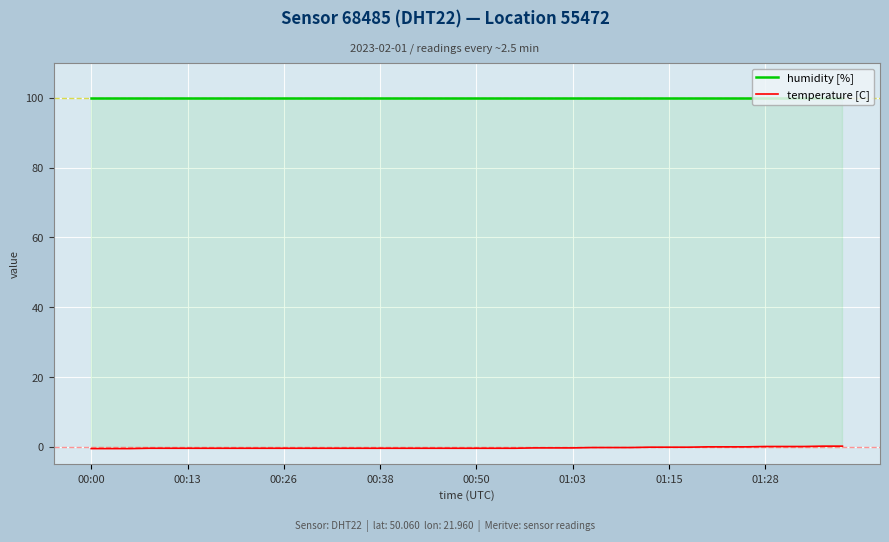

At how many categories does at least one series exceed 84?

40